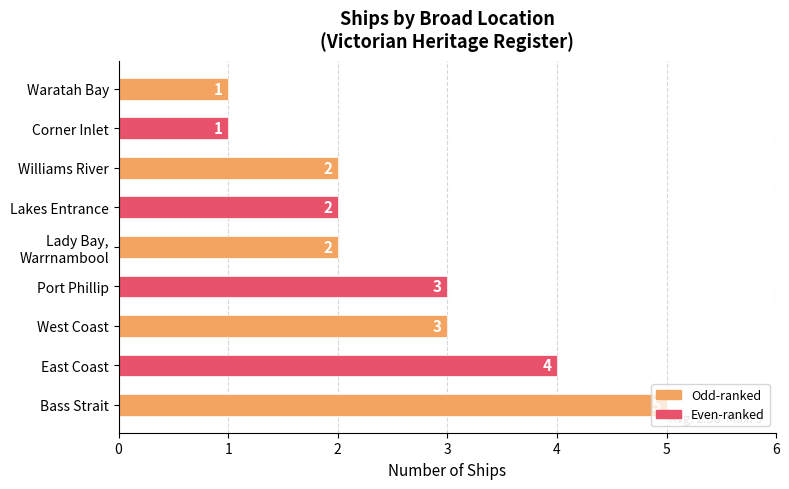

What is the sum of all values?

23